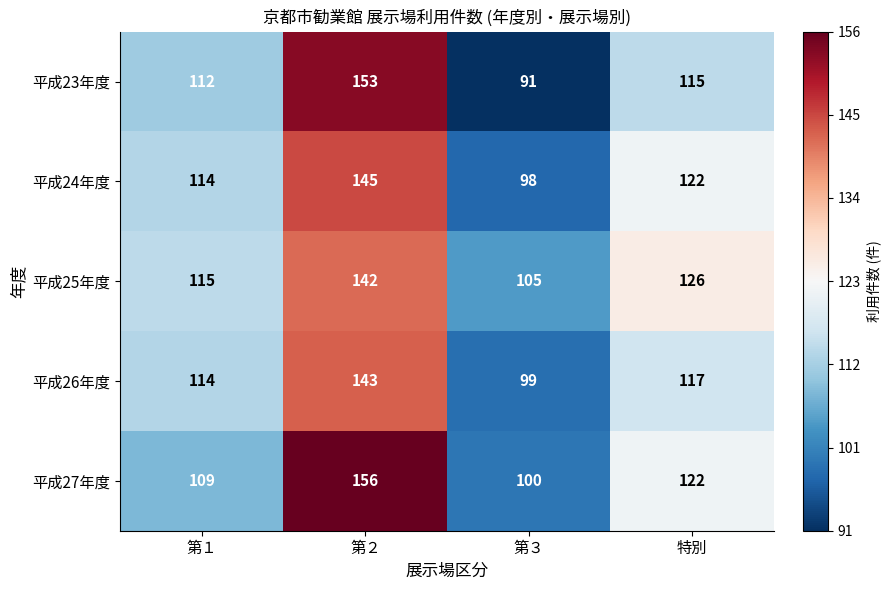

Where does the 平成26年度 series first go above 117?

第２